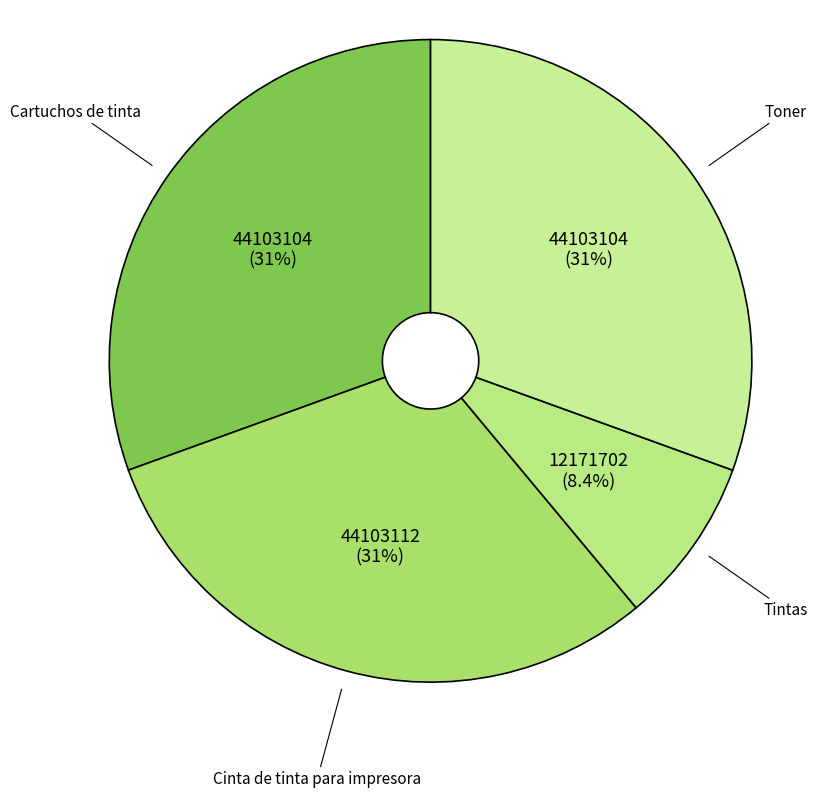

Which category has the smallest portion of the pie?

Tintas